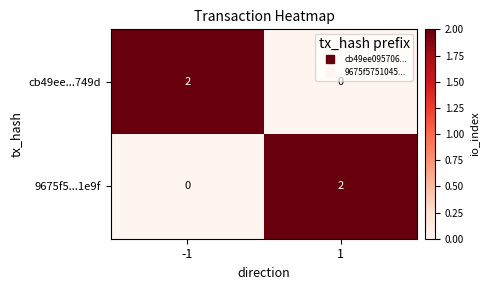

What is the difference between the highest and lowest values at -1?

2